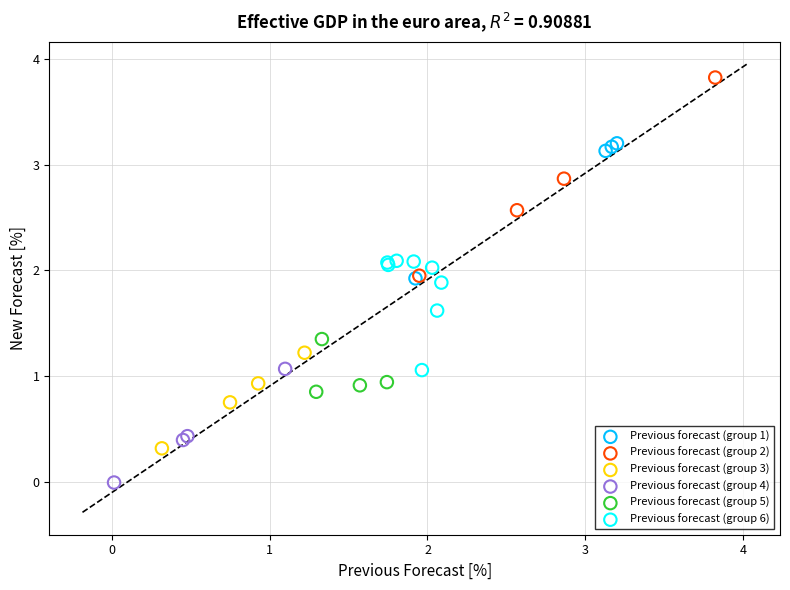

What are all the series names shown in the legend?

Previous forecast (group 1), Previous forecast (group 2), Previous forecast (group 3), Previous forecast (group 4), Previous forecast (group 5), Previous forecast (group 6)